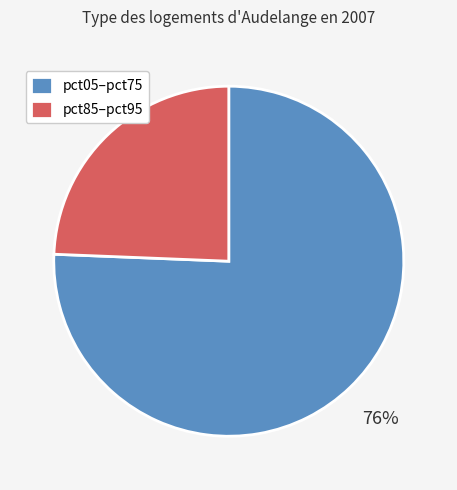

Does pct05–pct75 account for over 50% of the chart?

Yes